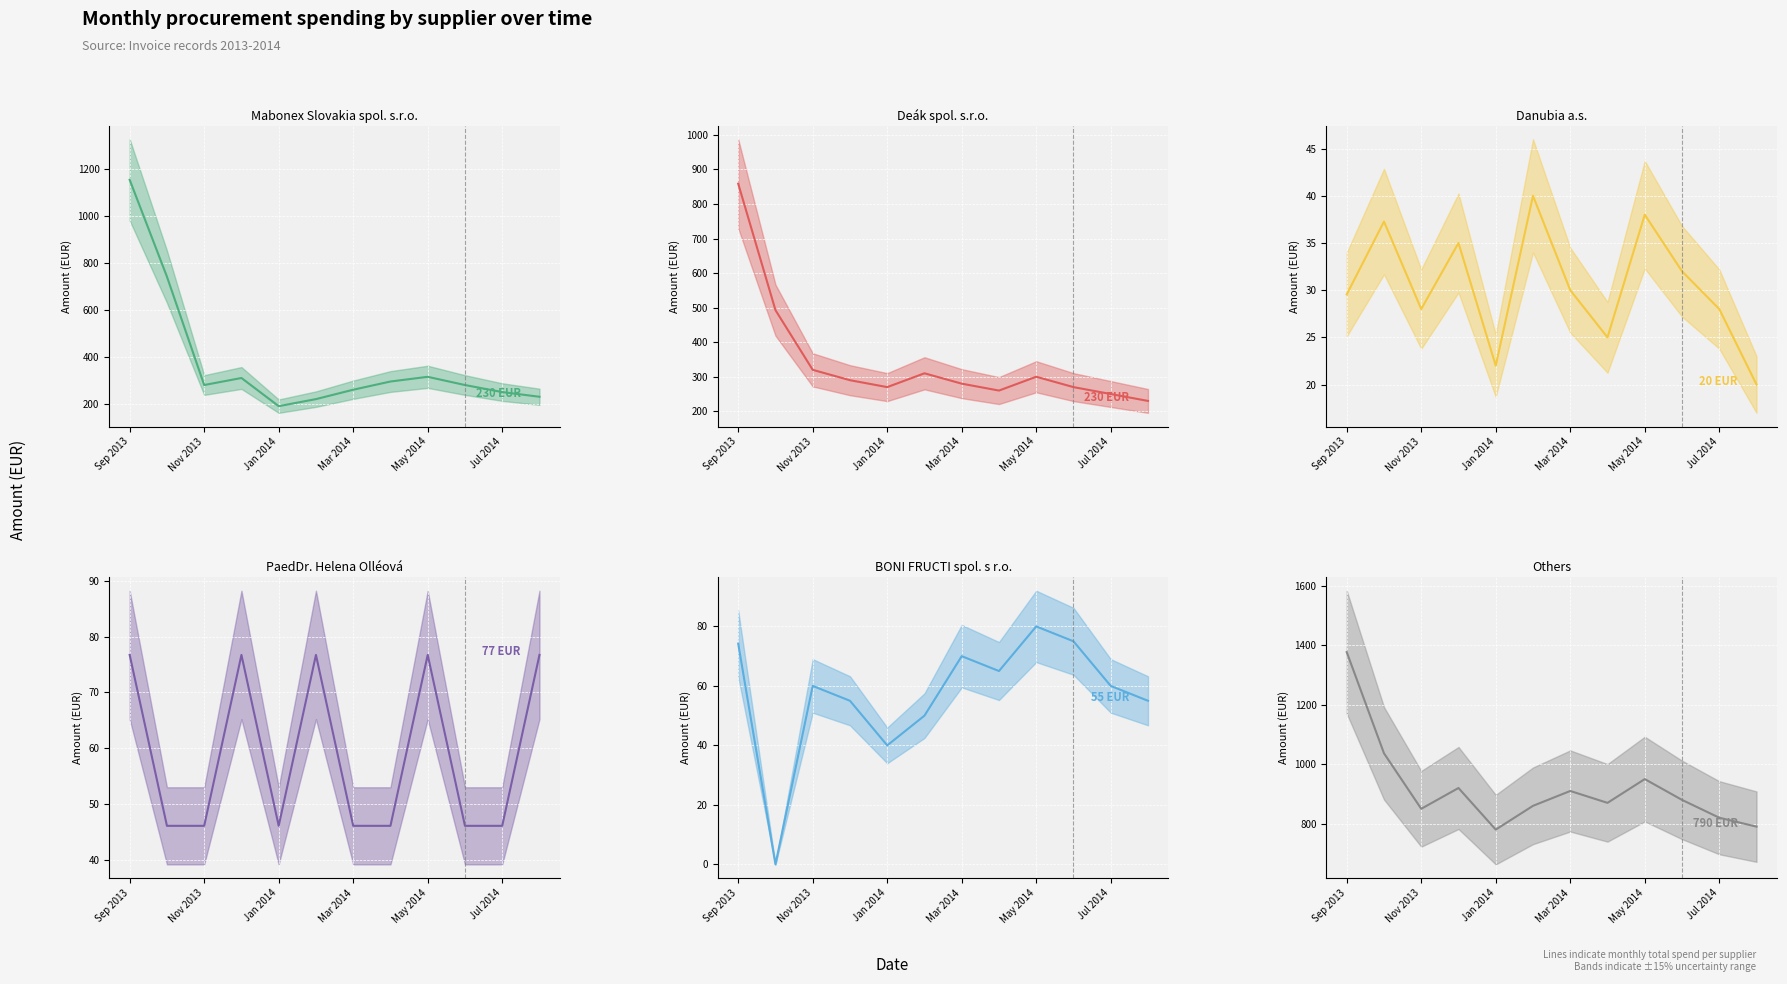

What value does the Mabonex Slovakia spol. s.r.o. series have at Mar 2014?

260.0